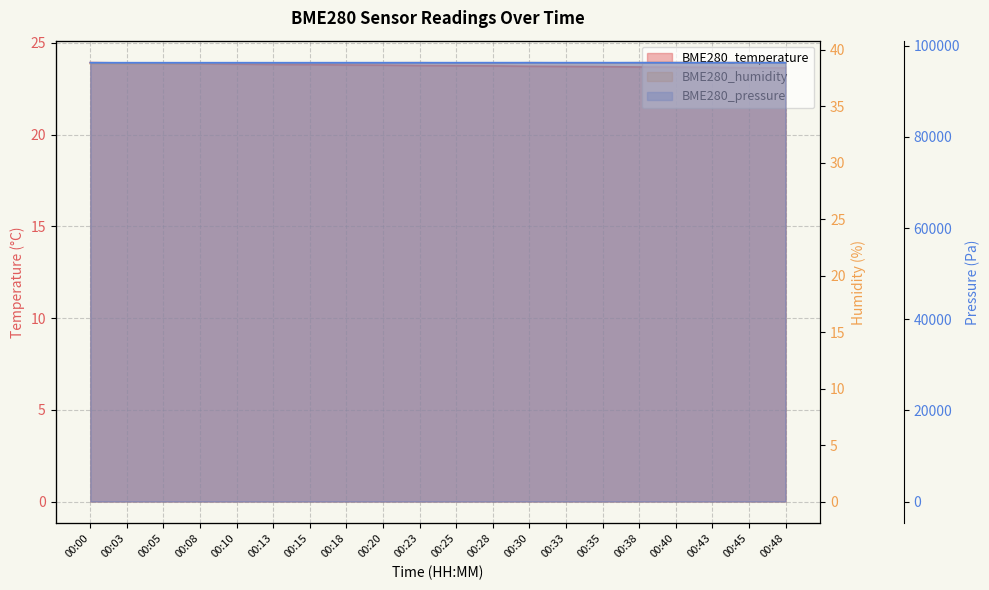

Which label corresponds to the largest value in the chart?

00:48